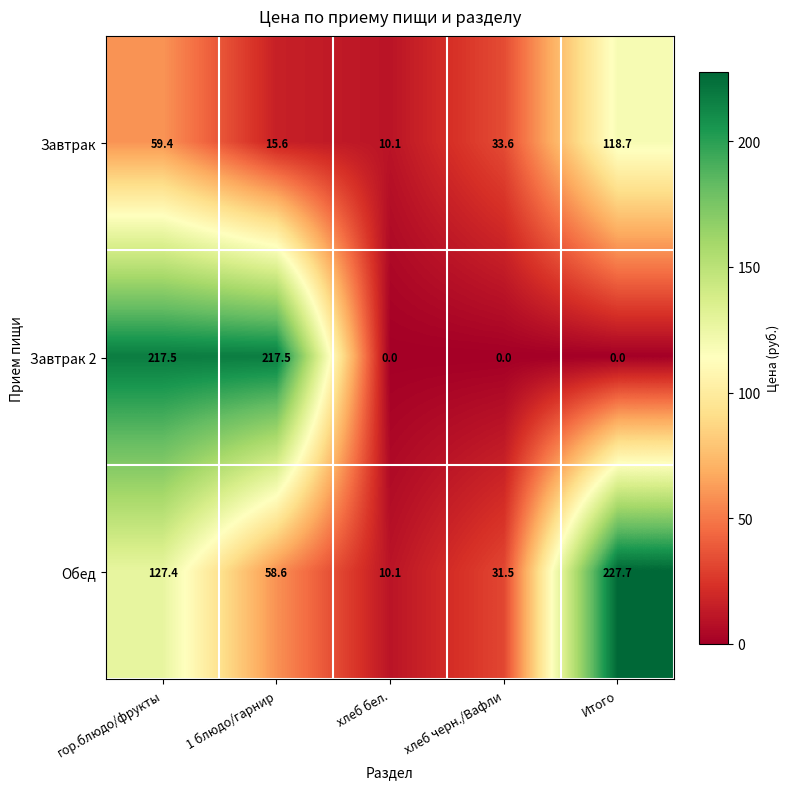

Reading left to right, transcribe all the data shown in this chart.

Завтрак: 59.4	15.6	10.1	33.6	118.7
Завтрак 2: 217.5	217.5	0.0	0.0	0.0
Обед: 127.4	58.6	10.1	31.5	227.7